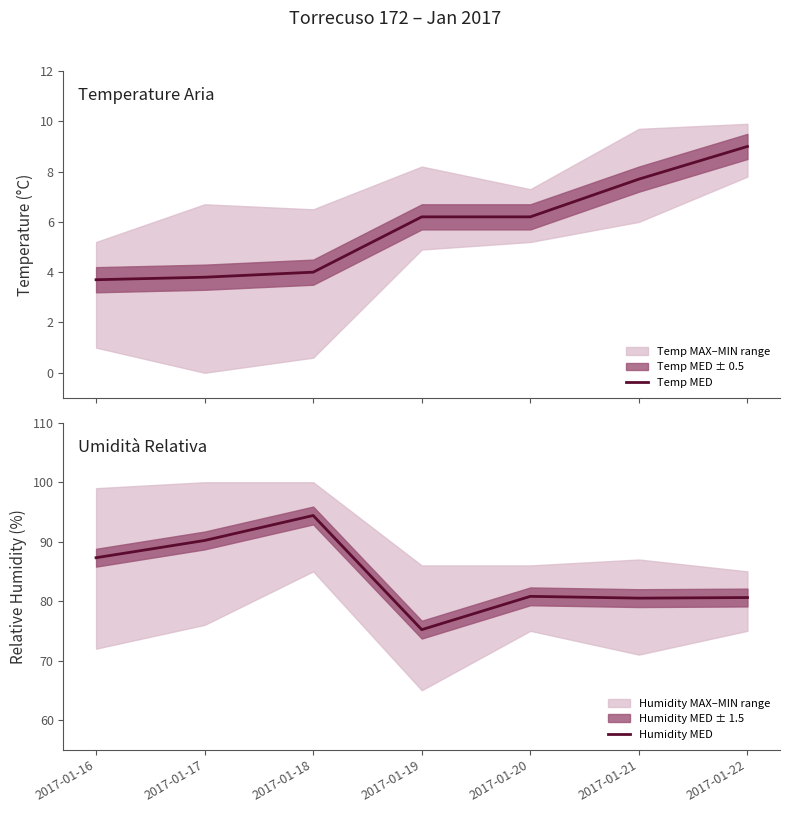

Reading left to right, transcribe all the data shown in this chart.

Temp MED: 2017-01-16=3.7	2017-01-17=3.8	2017-01-18=4.0	2017-01-19=6.2	2017-01-20=6.2	2017-01-21=7.7	2017-01-22=9.0
Humidity MED: 2017-01-16=87.3	2017-01-17=90.2	2017-01-18=94.4	2017-01-19=75.2	2017-01-20=80.8	2017-01-21=80.5	2017-01-22=80.6